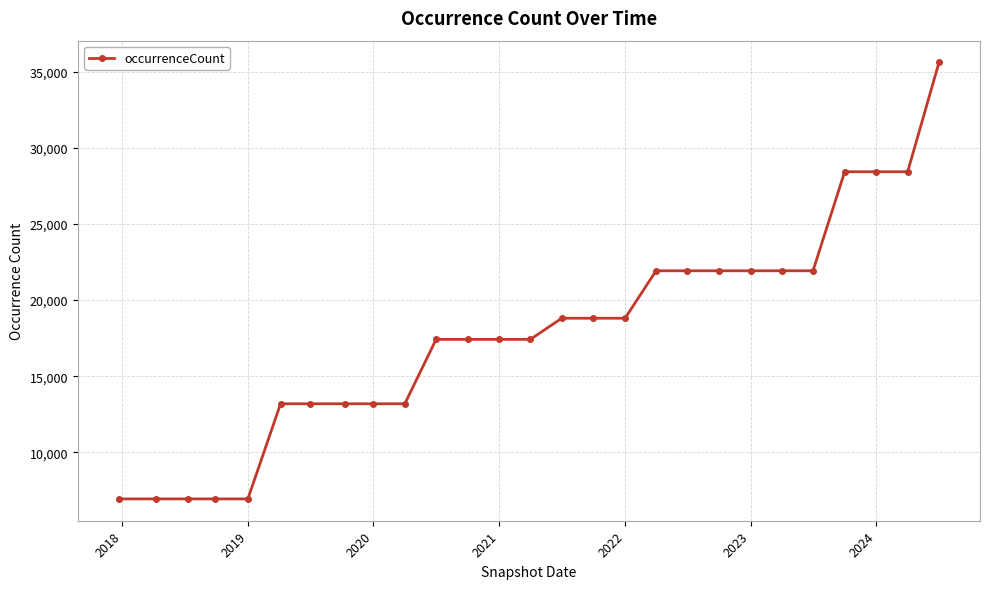

What is the maximum value shown in the chart?

35593